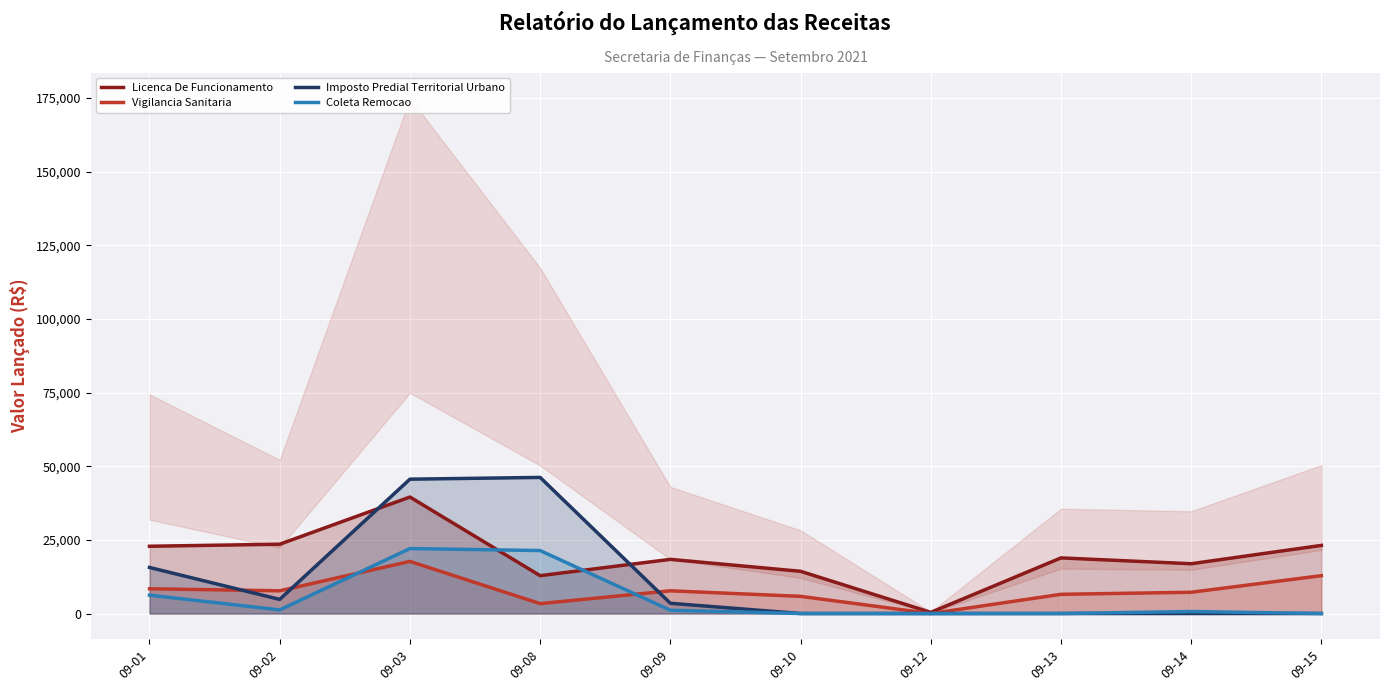

How many interior local peaks does the Vigilancia Sanitaria series have?

2